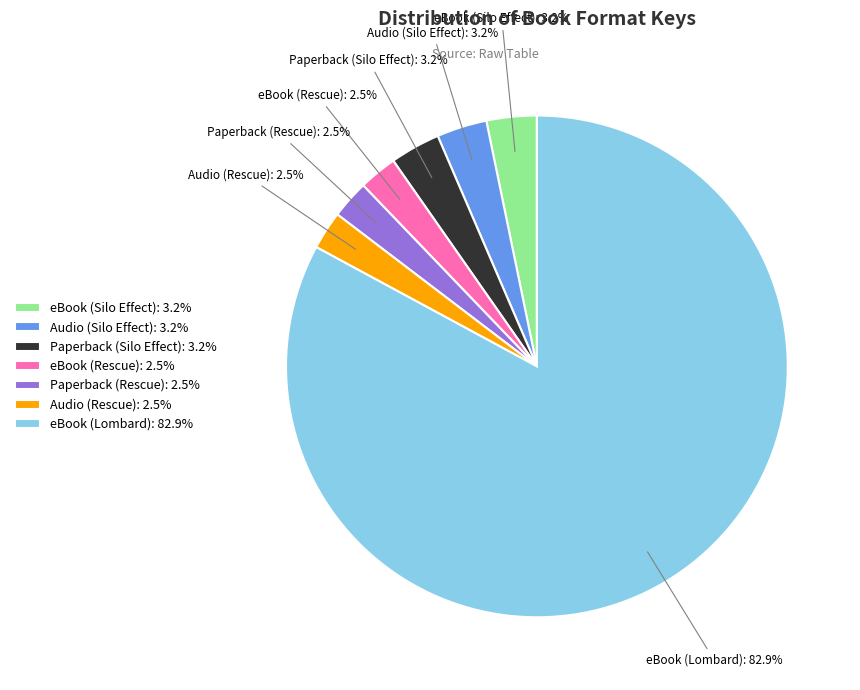

Approximately how many times larger is the value at eBook (Silo Effect) compared to Audio (Silo Effect)?

1.0